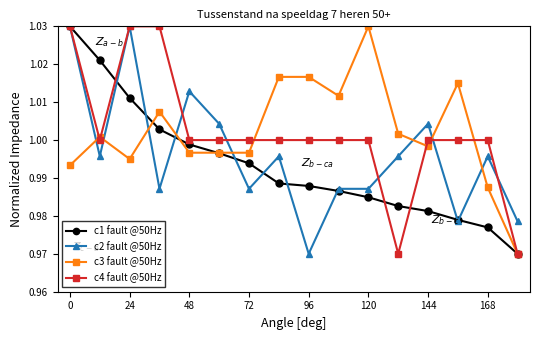

After their last crossing, which series has the higher values: c1 fault @50Hz or c2 fault @50Hz?

c2 fault @50Hz